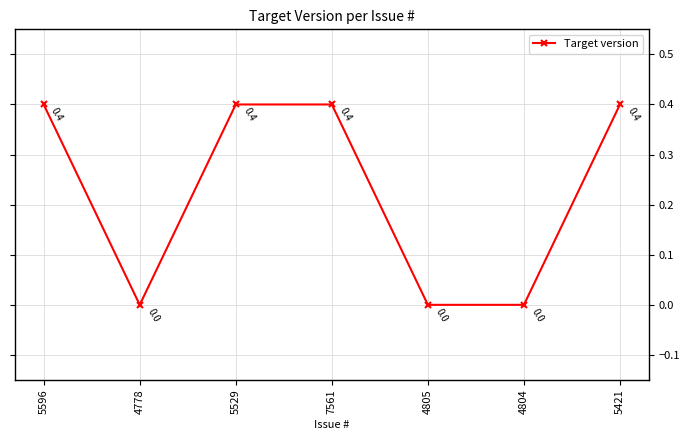

What position from the left is 5421?

7